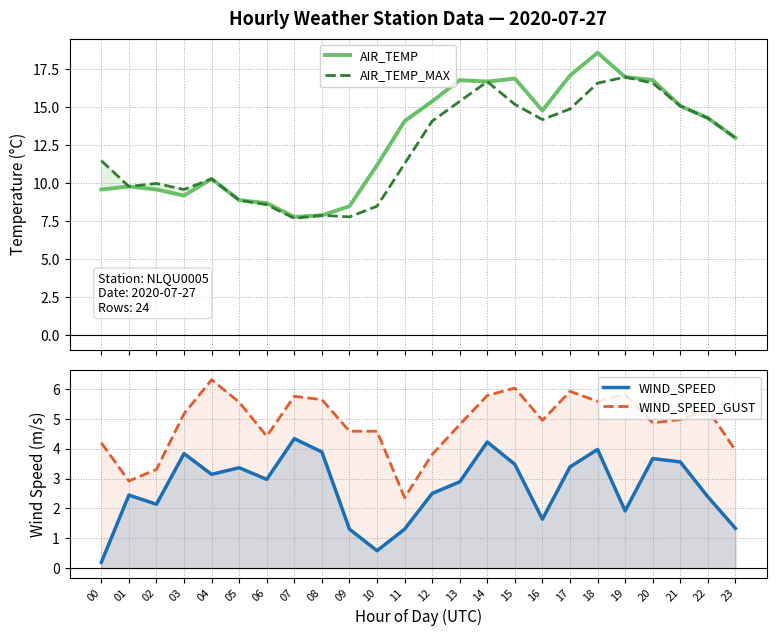

What is the difference between the highest and lowest values at 04?

7.2